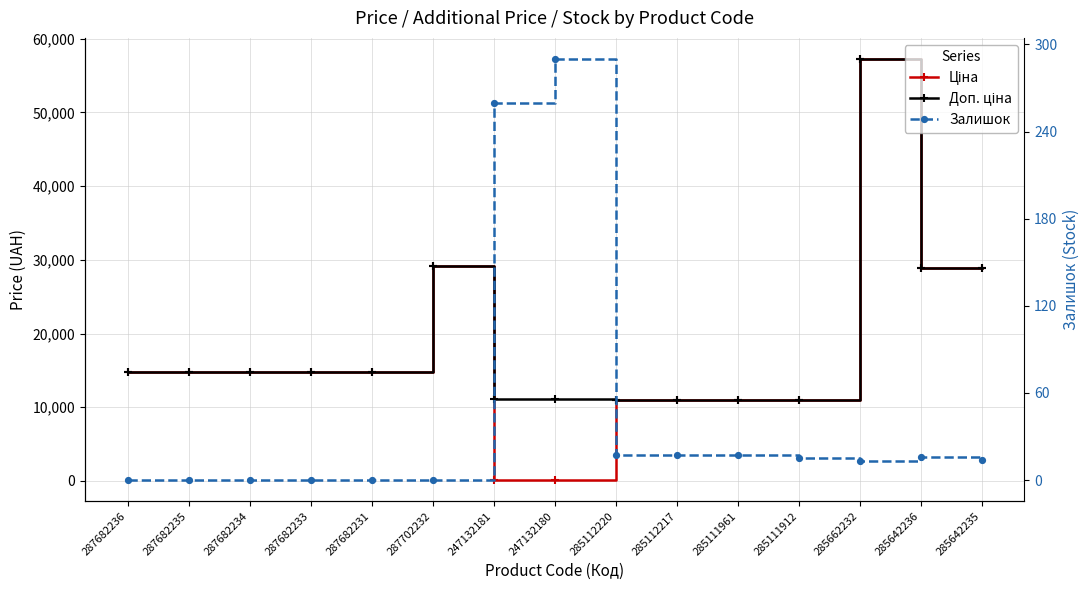

Does the chart have visible grid lines?

Yes